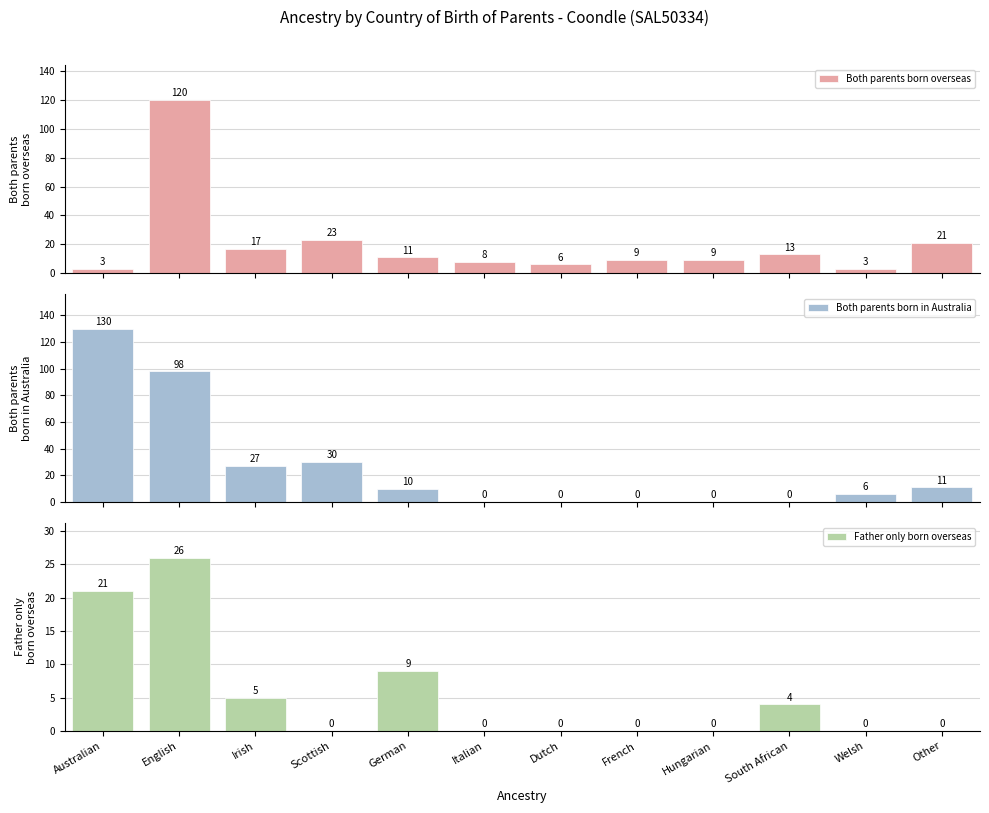

Reading left to right, what are all the values shown in this chart?

Both parents born overseas: 3	120	17	23	11	8	6	9	9	13	3	21
Both parents born in Australia: 130	98	27	30	10	0	0	0	0	0	6	11
Father only born overseas: 21	26	5	0	9	0	0	0	0	4	0	0